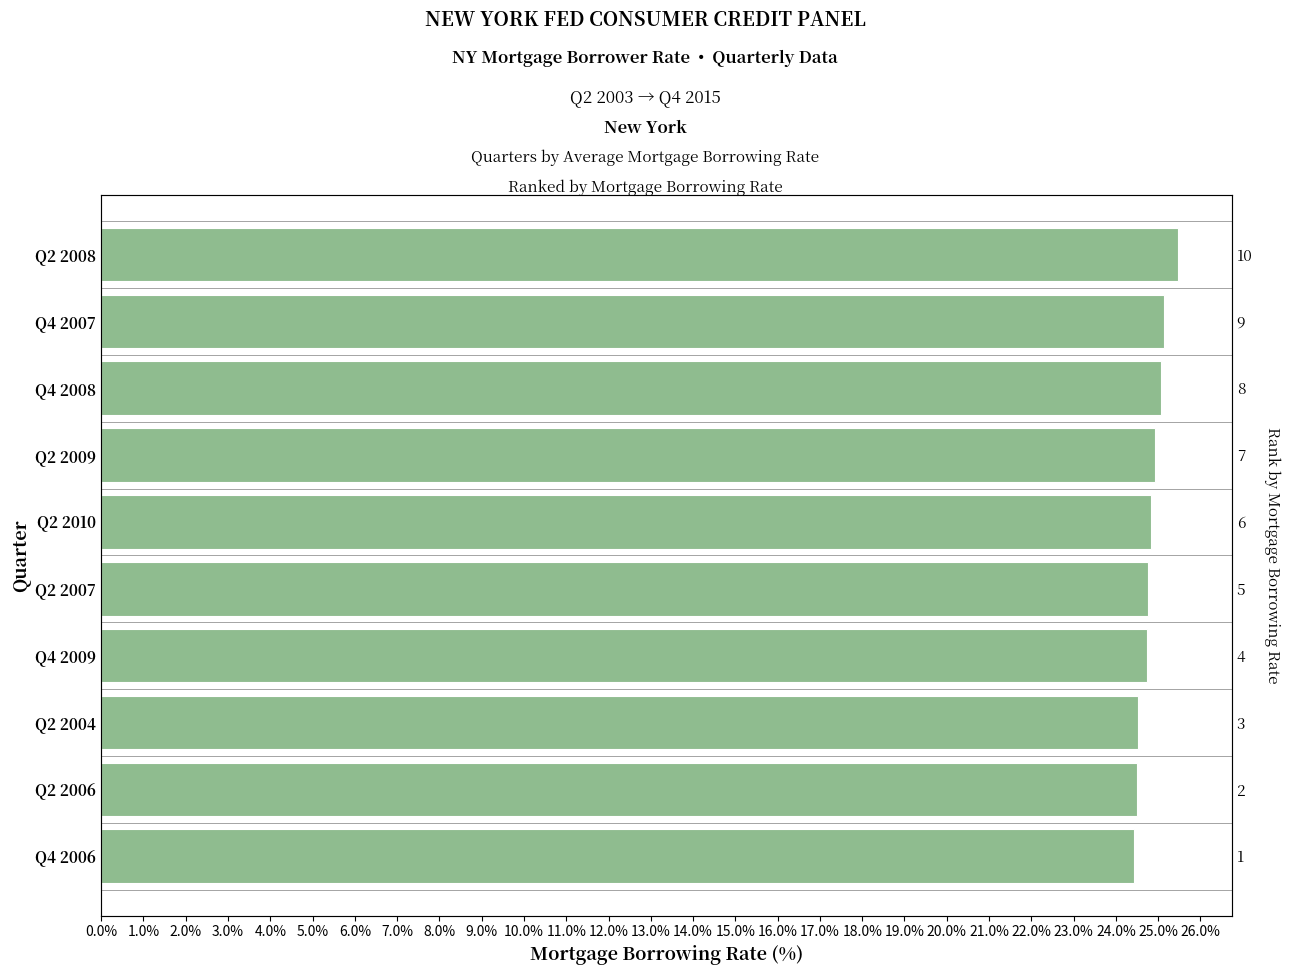

How many data points does each series have?

10